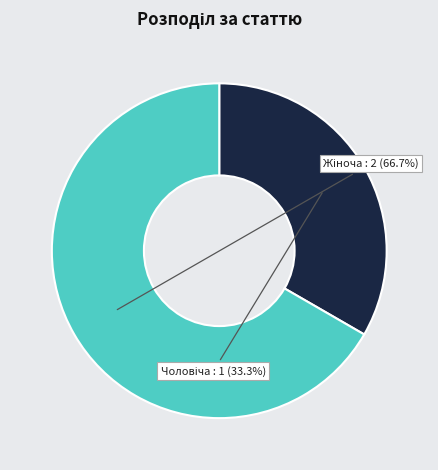

Does any single category account for the majority?

Yes